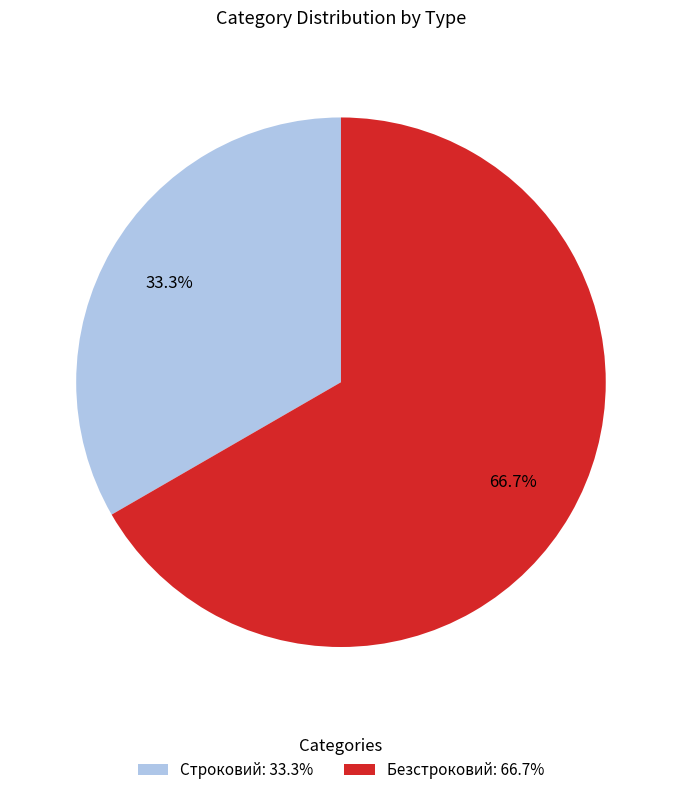

Is it true that Строковий is 33% of the pie?

True